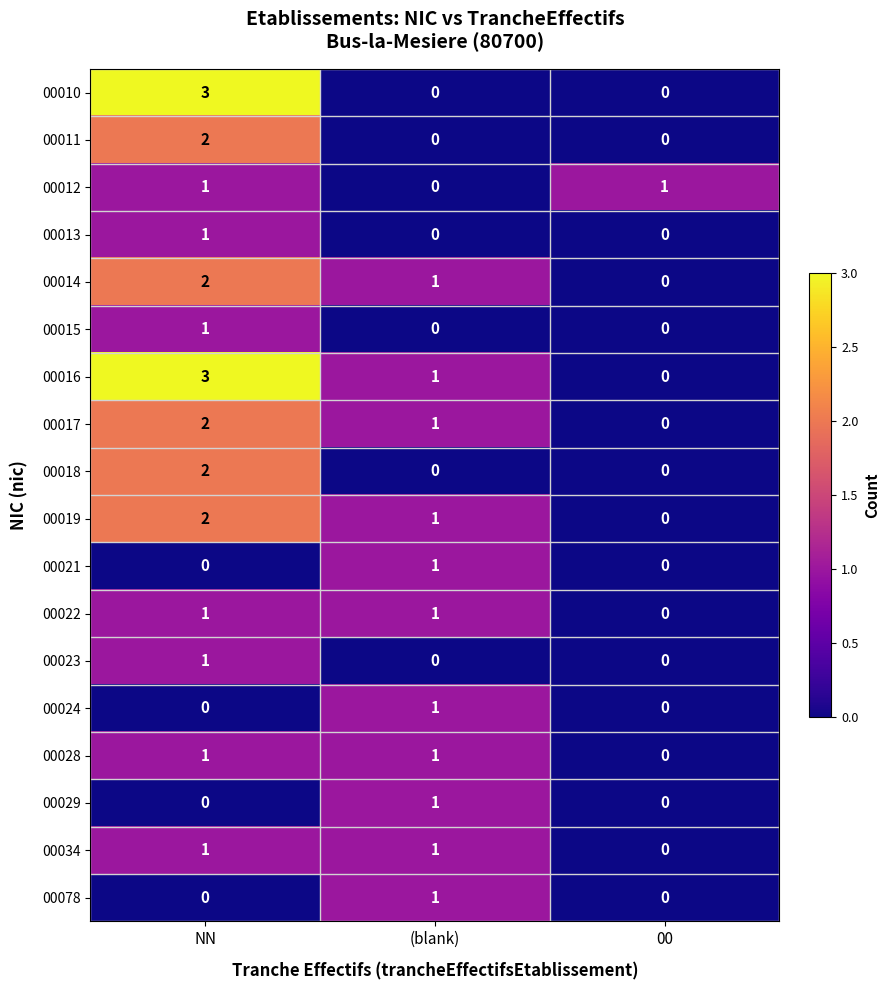

The 00023 series shows 1 at NN. True or false?

True